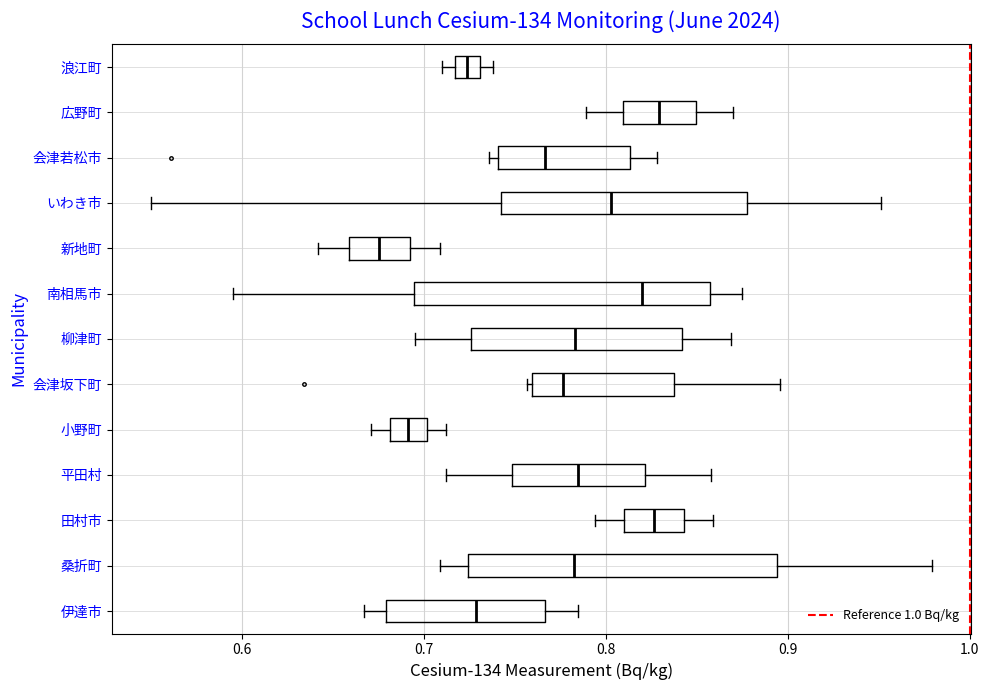

Where does the median line of the box for 平田村 sit on the x-axis? The values are not printed on the chart, so give them approximately, as read against the axis.

0.79